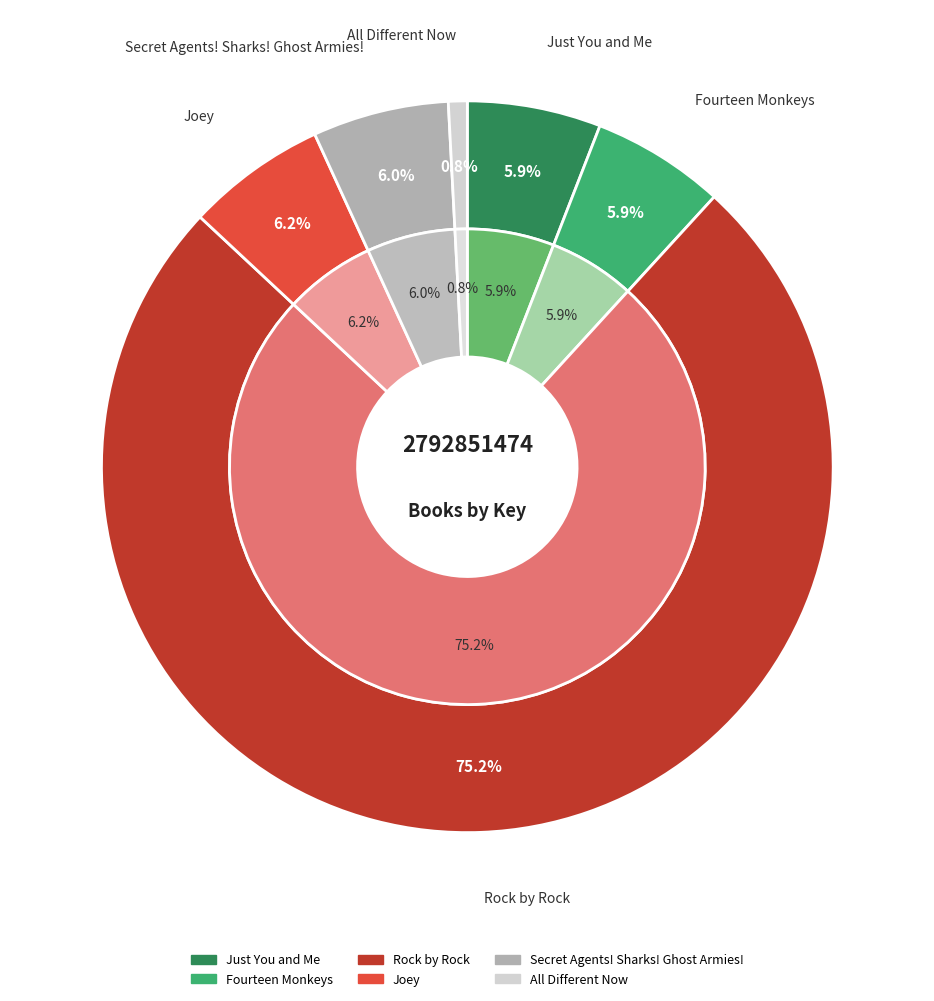

Which slice is the largest?

Rock by Rock